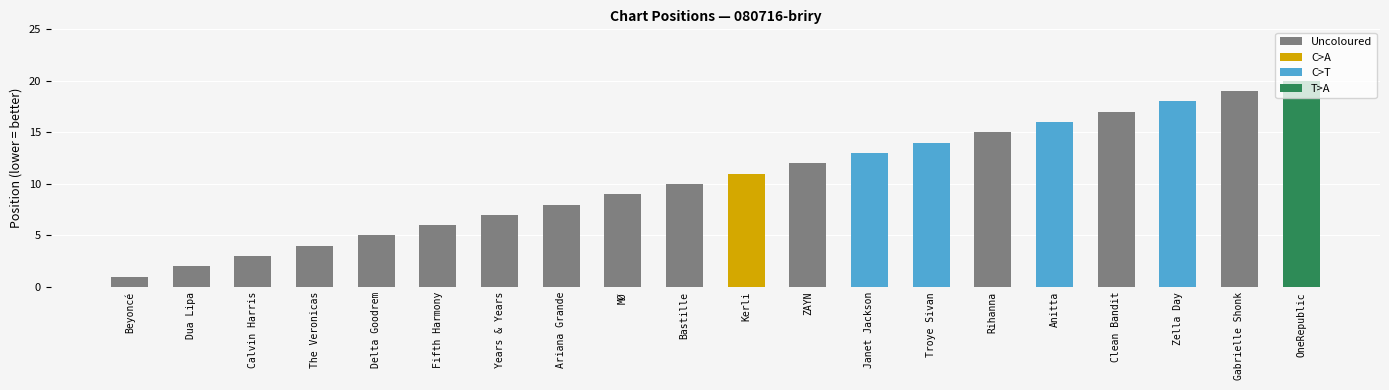

What is the label of the 10th bar from the right?

Kerli